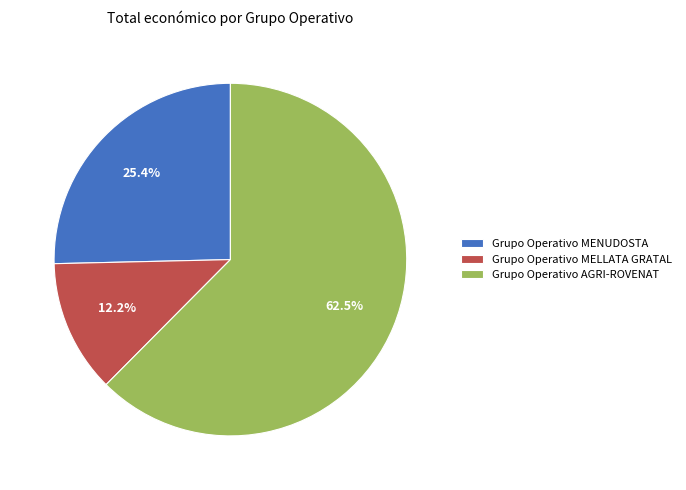

To the nearest percent, what is the average slice percentage?

33%